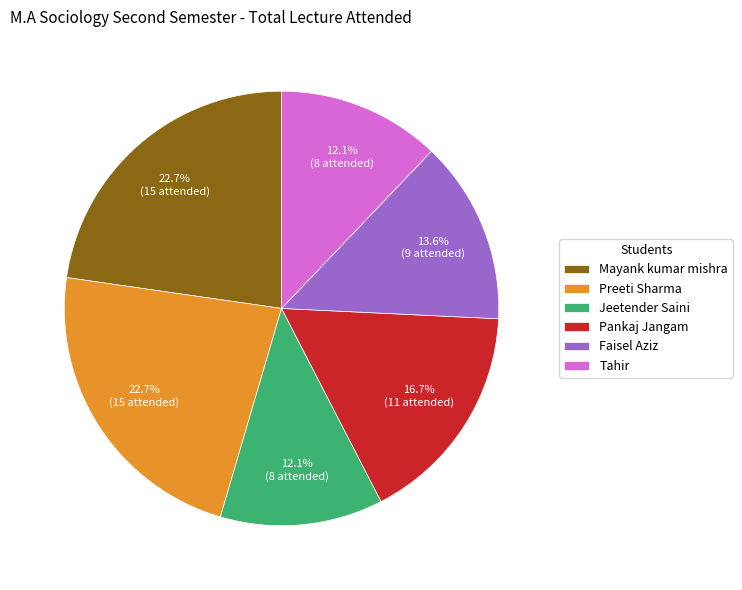

How much of the chart is everything except Faisel Aziz?

86.4%